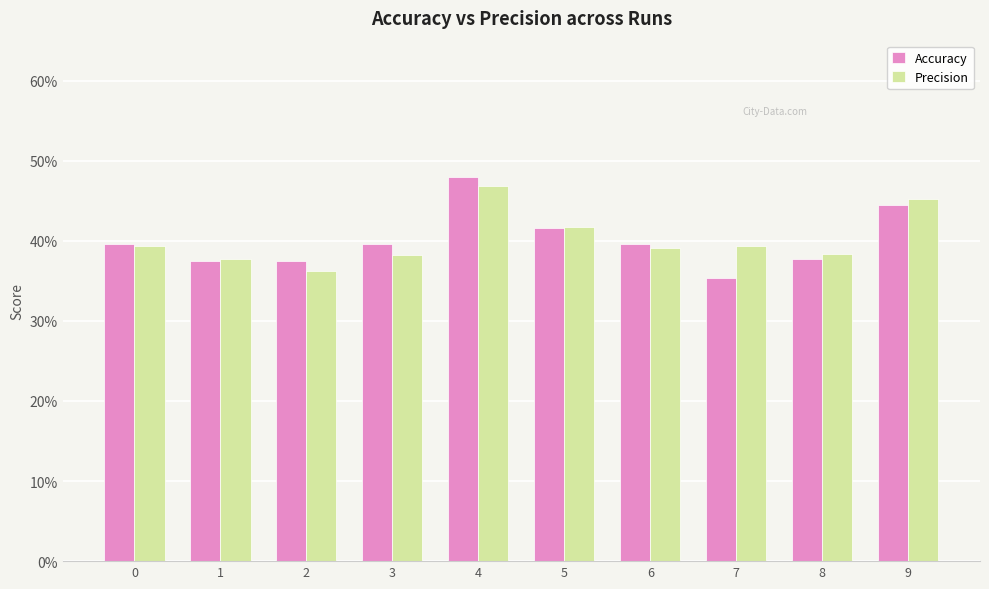

What are all the series names shown in the legend?

Accuracy, Precision